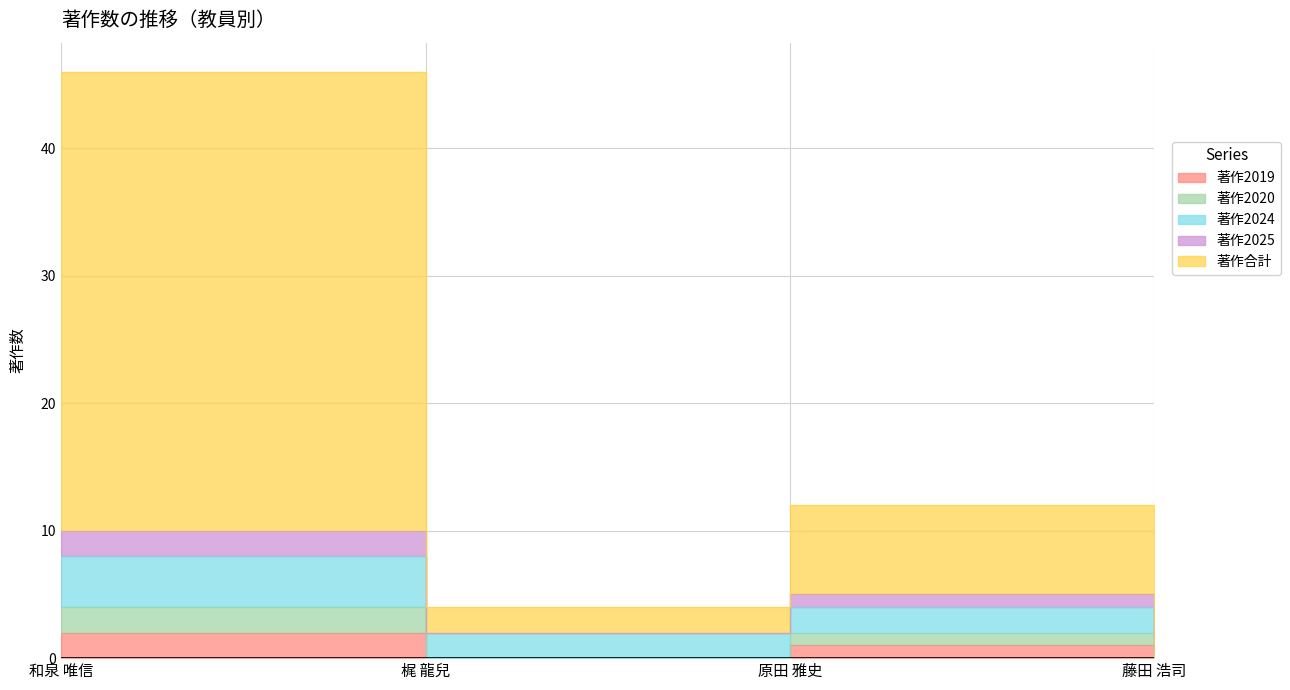

In 著作合計, how many points are higher than both neighbors (excluding endpoints)?

1